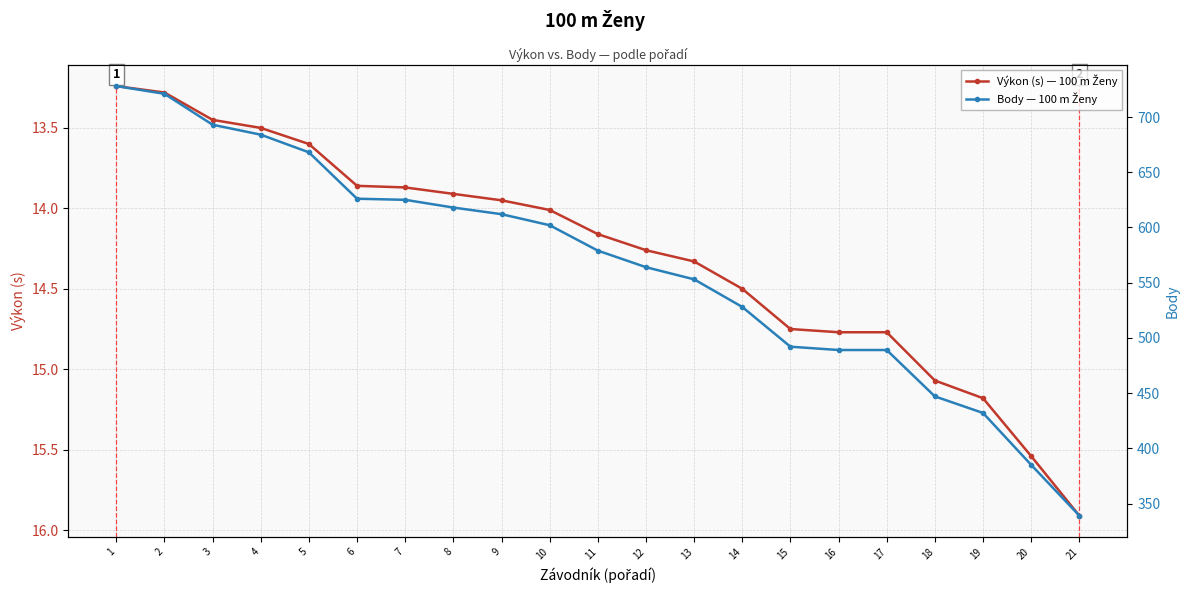

What is the maximum value shown in the chart?

728.0